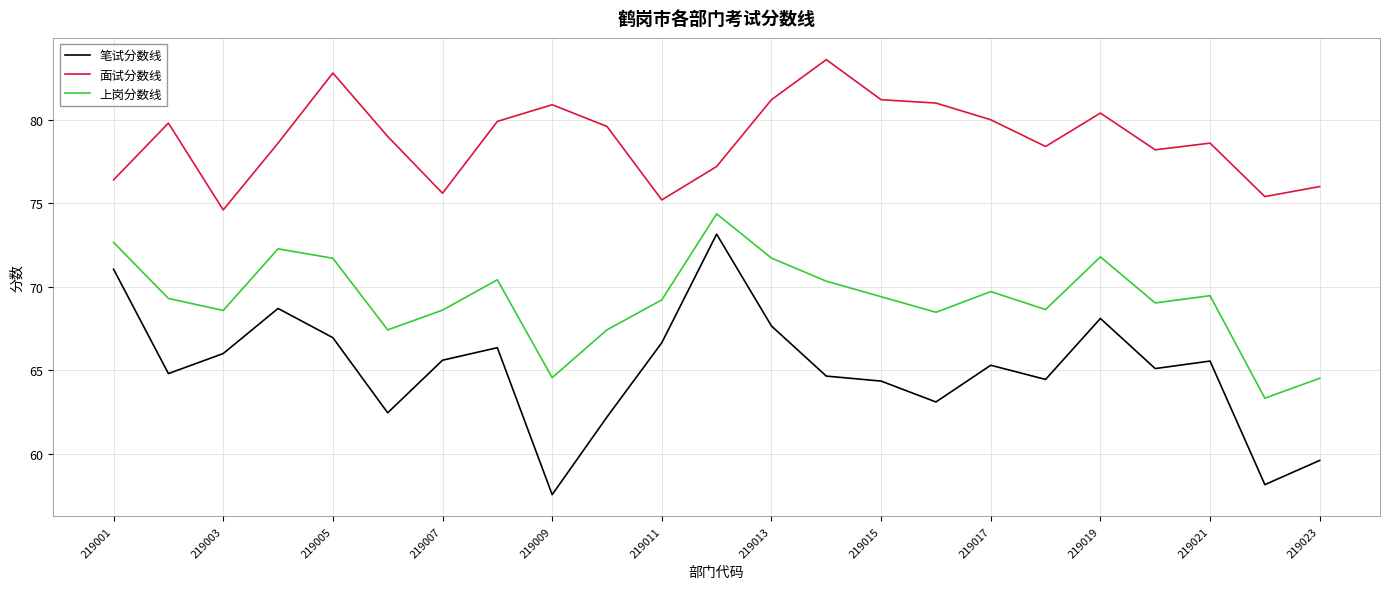

What is the greatest value displayed?

83.6